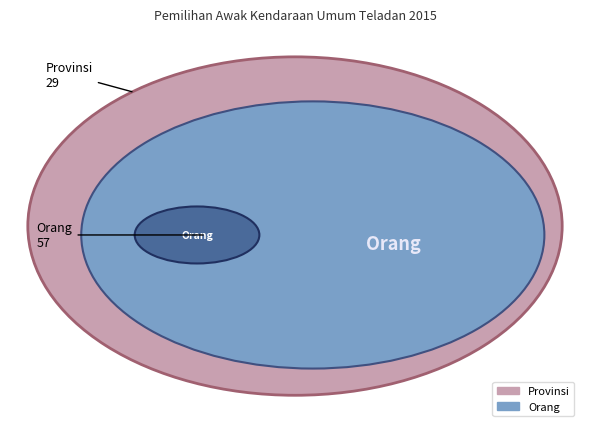

To the nearest percent, what portion does Provinsi represent?

34%